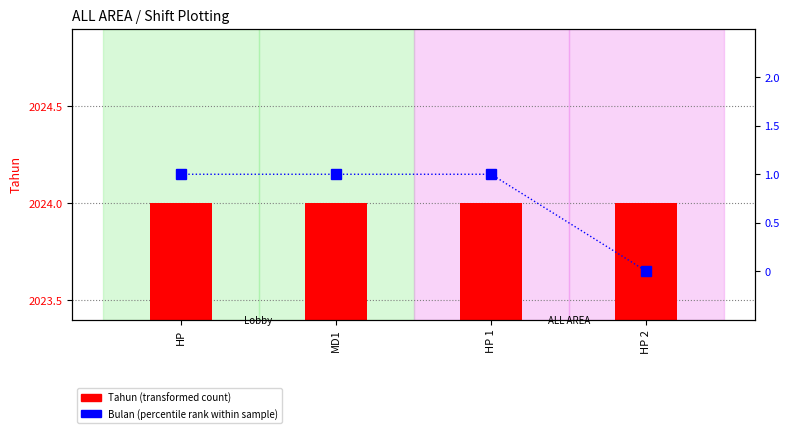

Rank the series by their average value, from lowest to highest.

Bulan (percentile rank), Tahun (transformed count)